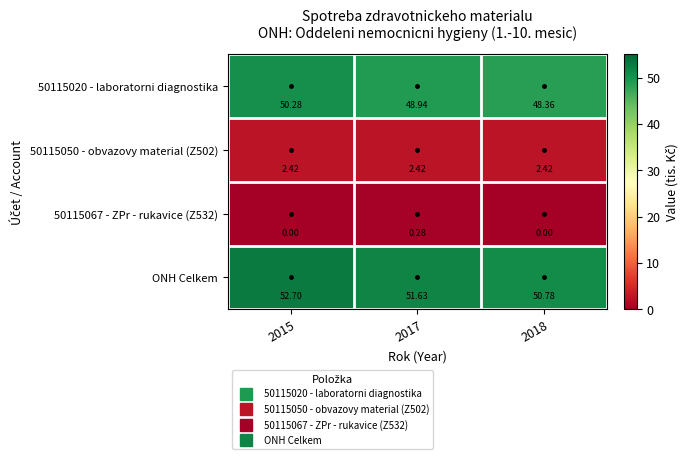

Is the value of 50115050 - obvazovy material (Z502) at 2018 greater than the value of ONH Celkem at 2015?

No